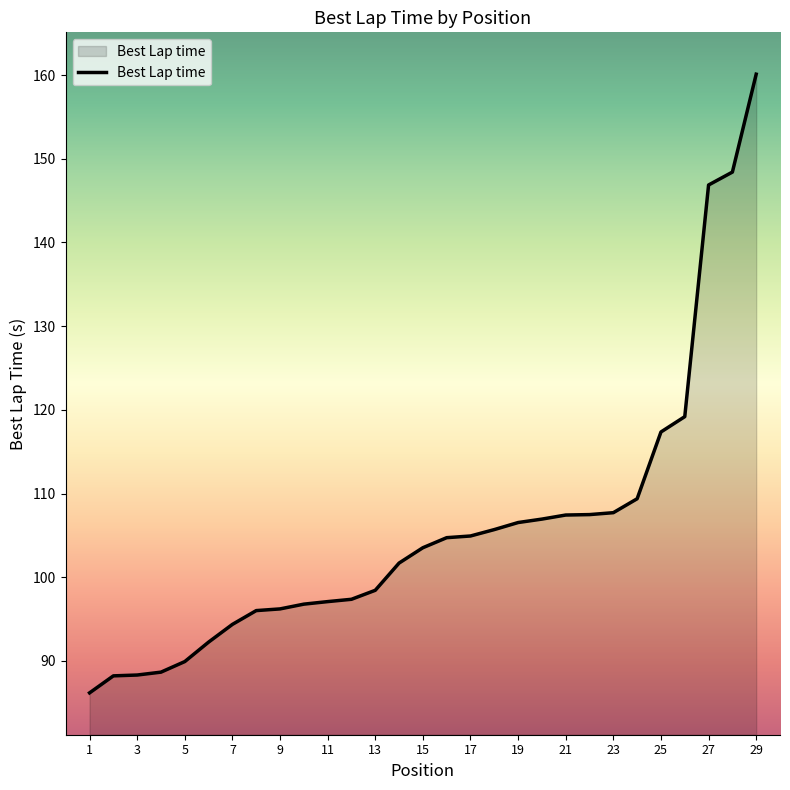

What is the difference between the maximum and minimum values?

73.9